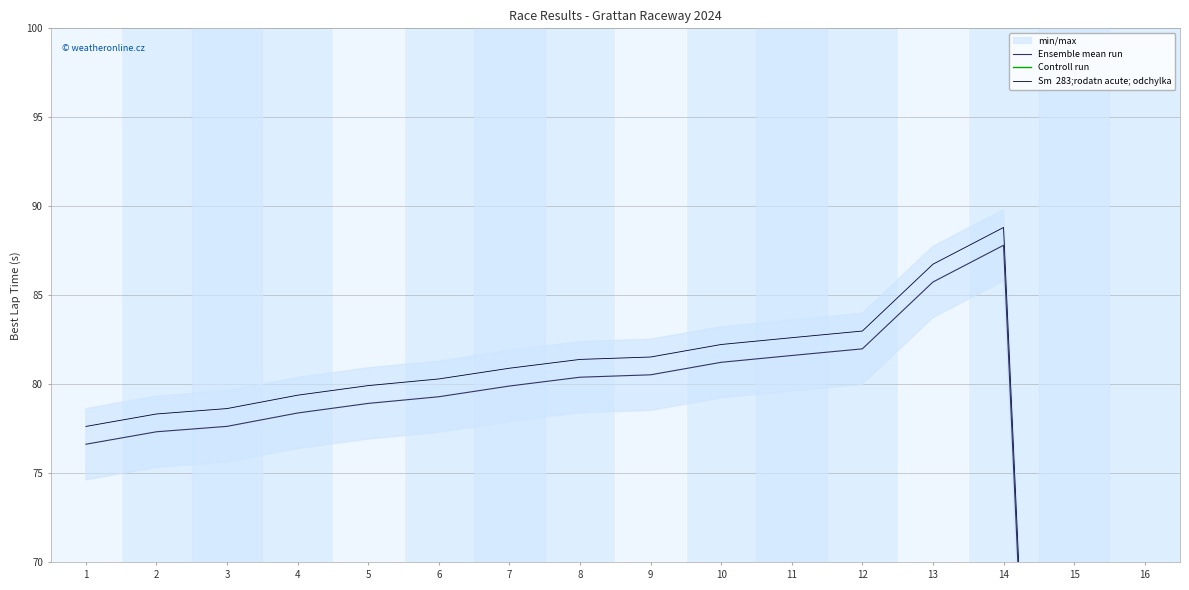

True or false: Sm  283;rodatn acute; odchylka has a value of 28.8 at 4.

False